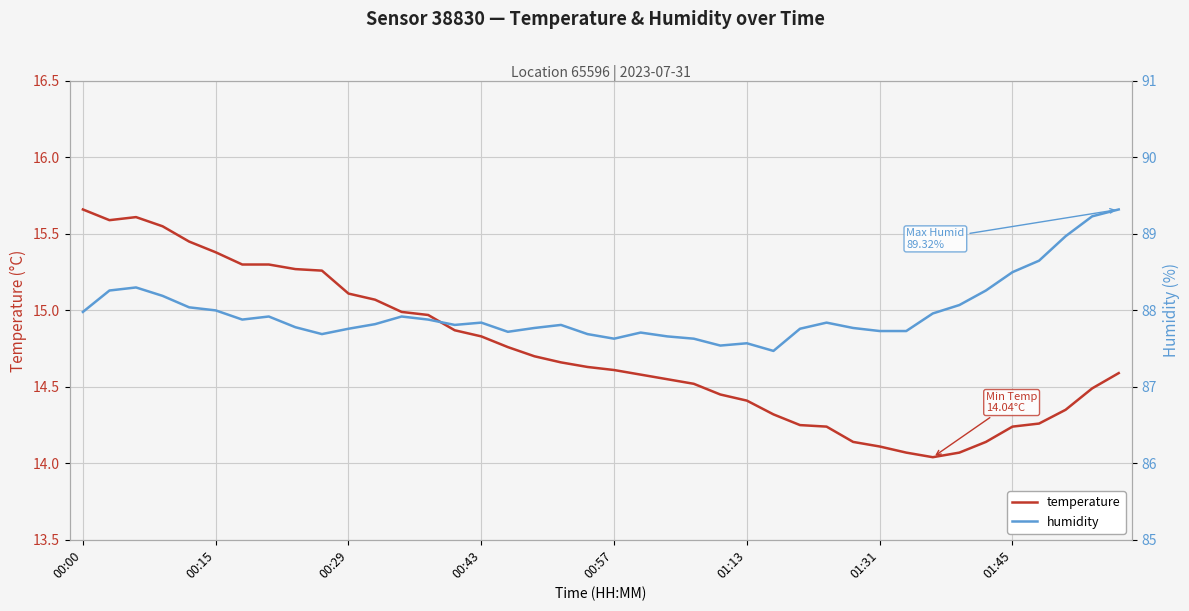

Rank the series at 13 from highest to lowest value.

humidity, temperature